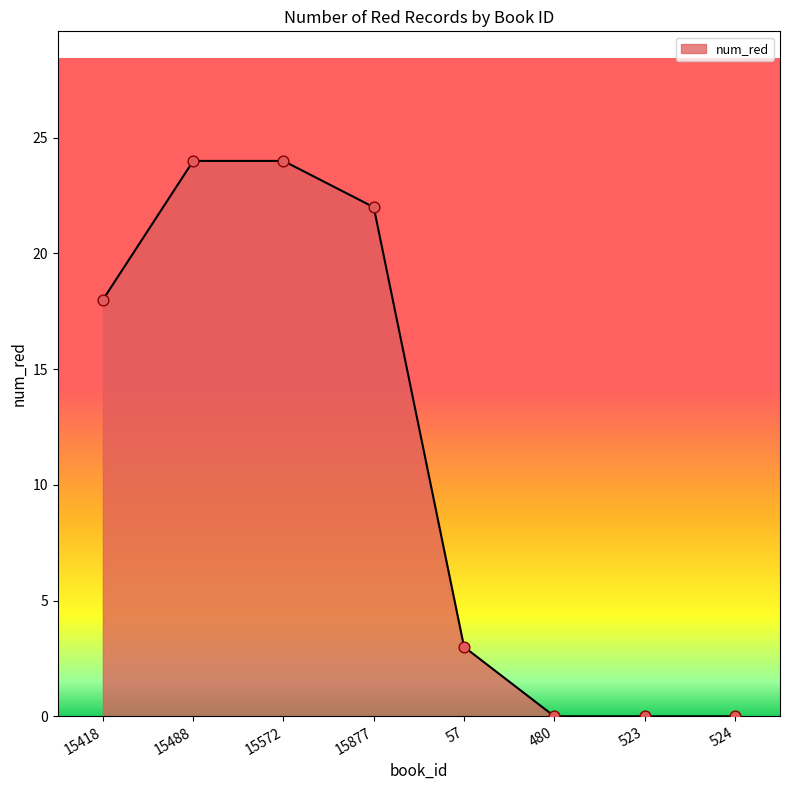

What is the change in value from 57 to 480?

-3